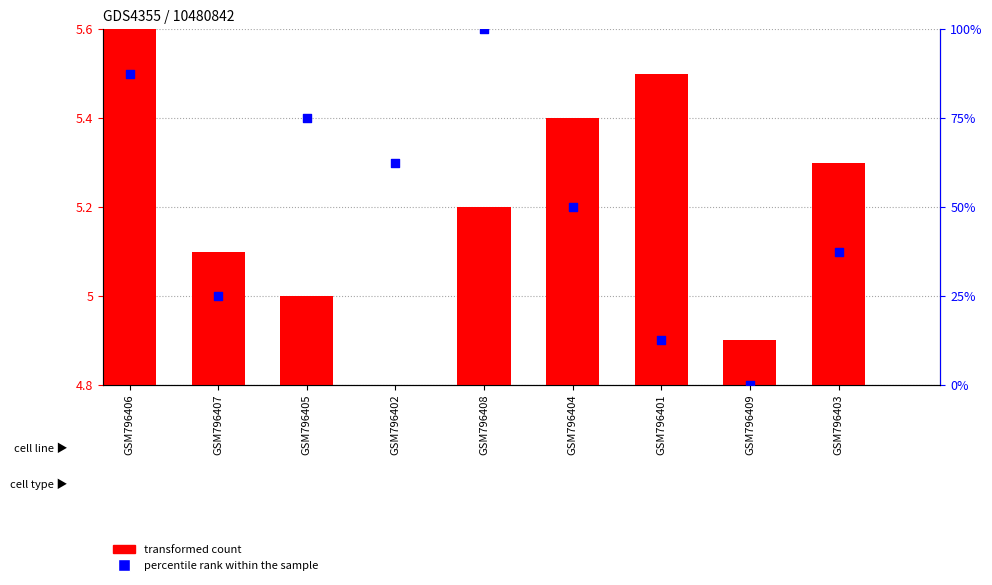

What are all the series names shown in the legend?

transformed count, percentile rank within the sample